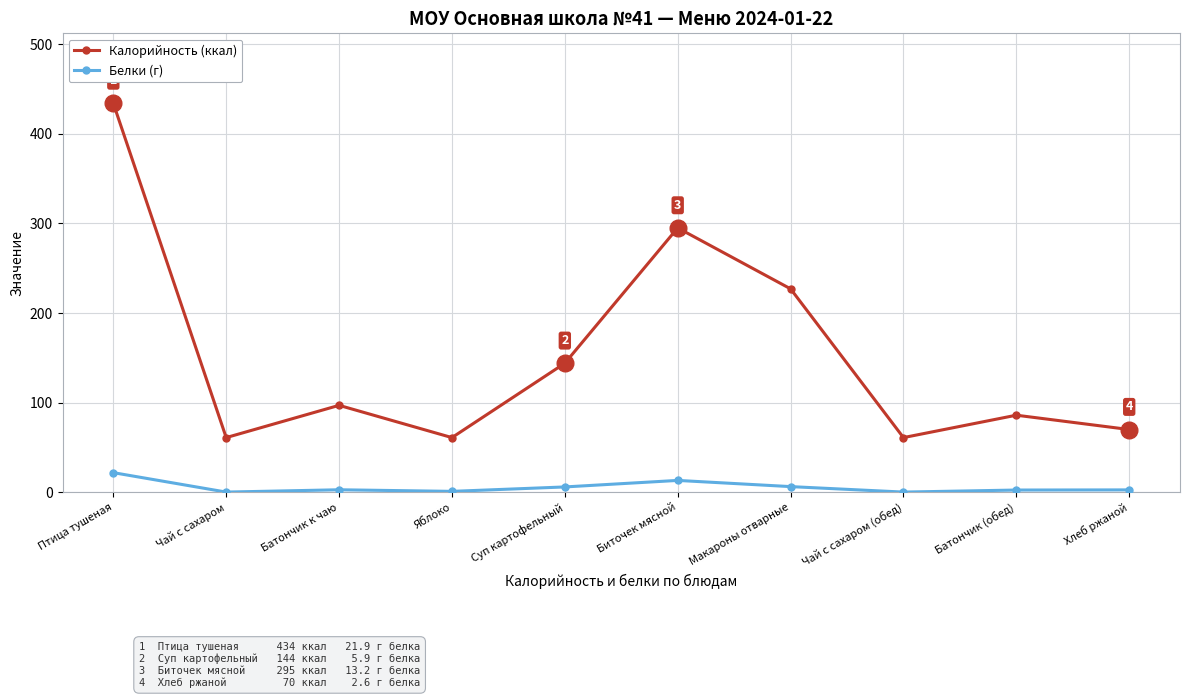

Rank the series by their average value, from lowest to highest.

Белки (г), Калорийность (ккал)